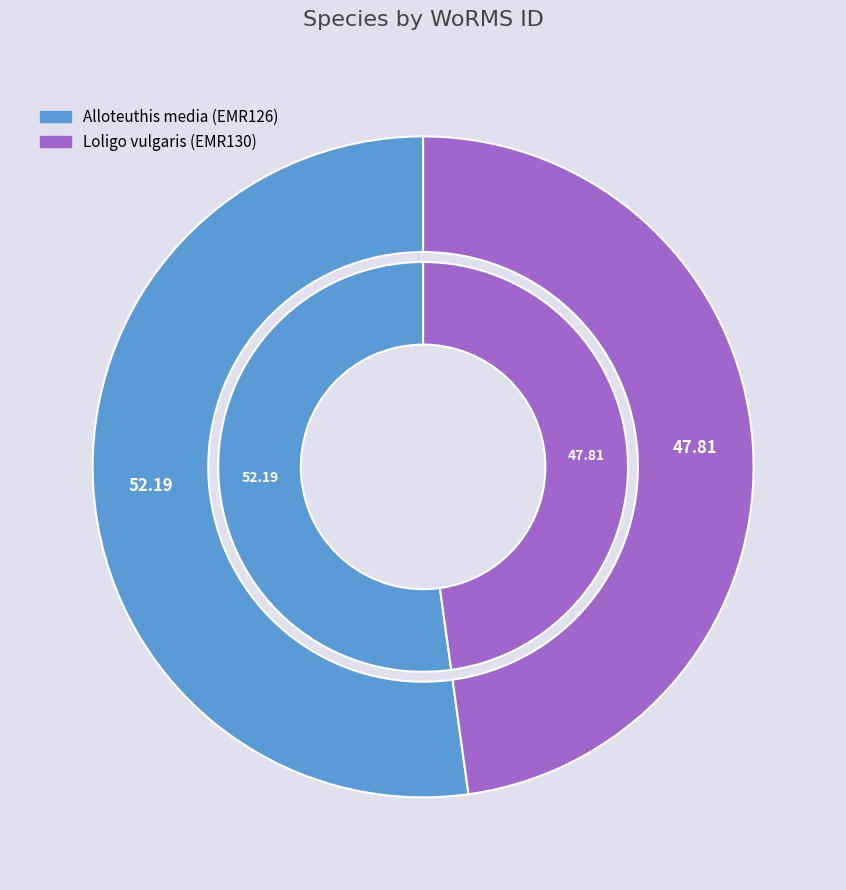

To the nearest percent, what is the average slice percentage?

50%